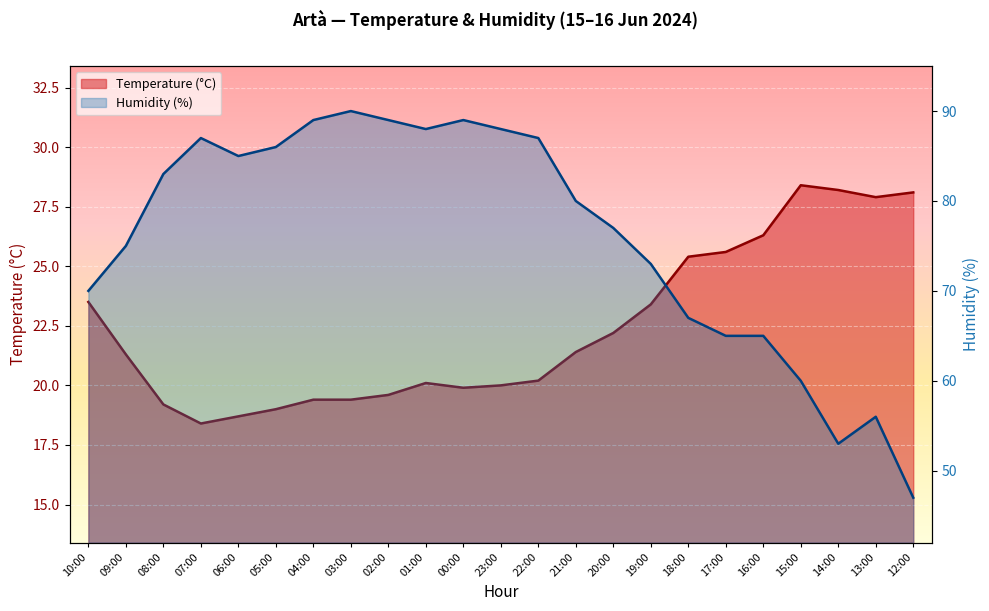

What is the total value across all series at 14:00?

81.2